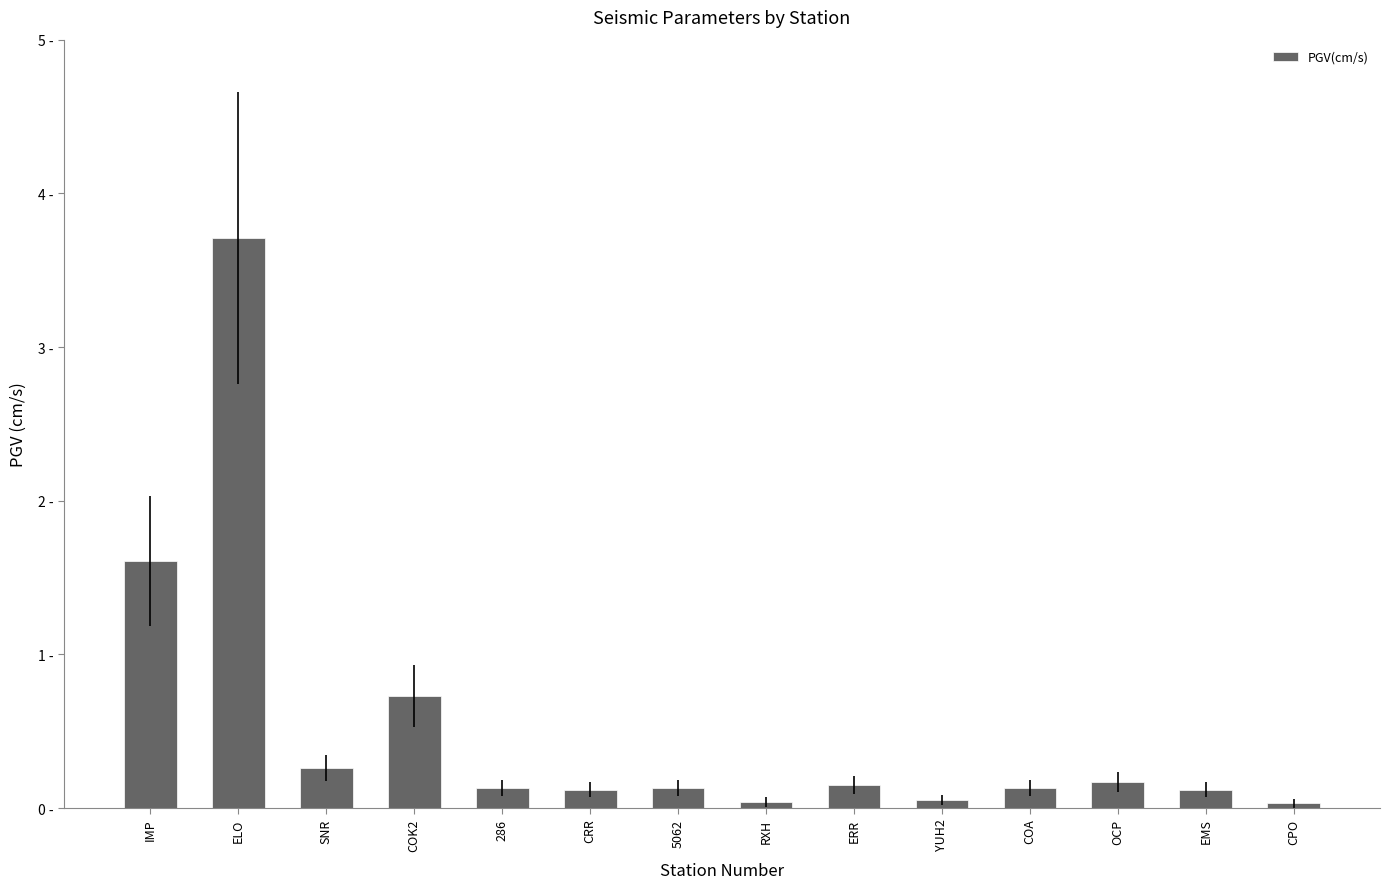

What is the value of the 7th bar from the left?

0.1